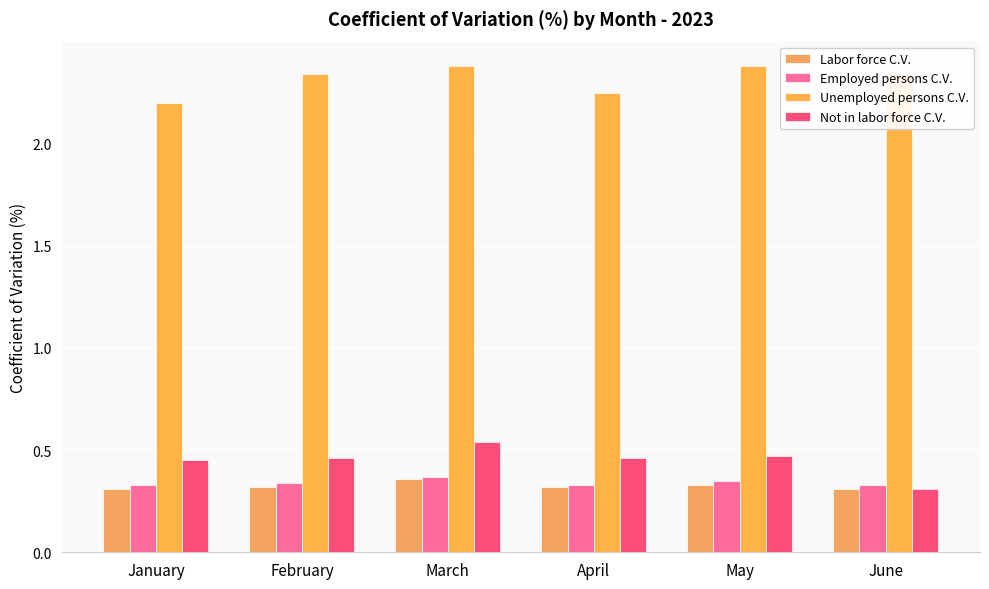

Which series has the largest total across all categories?

Unemployed persons C.V.